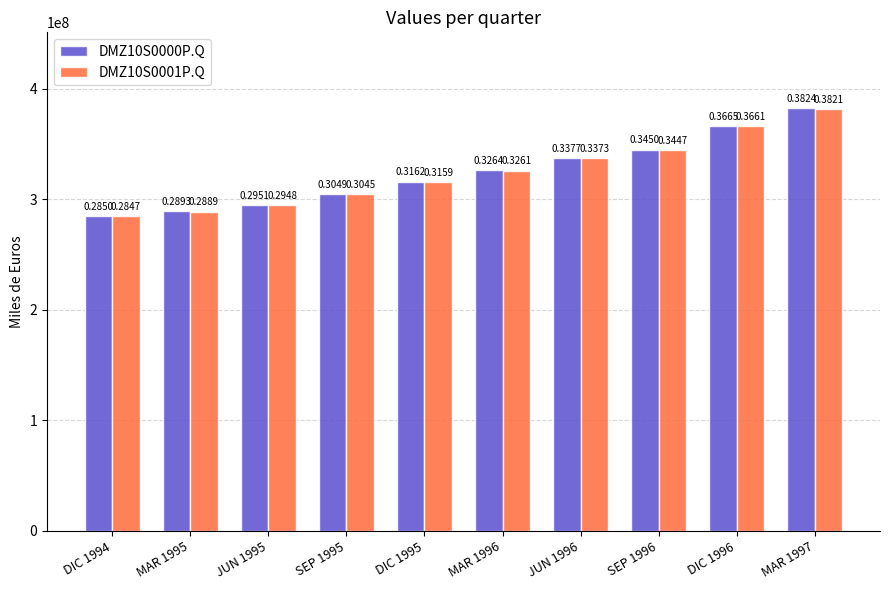

What are all the series names shown in the legend?

DMZ10S0000P.Q, DMZ10S0001P.Q